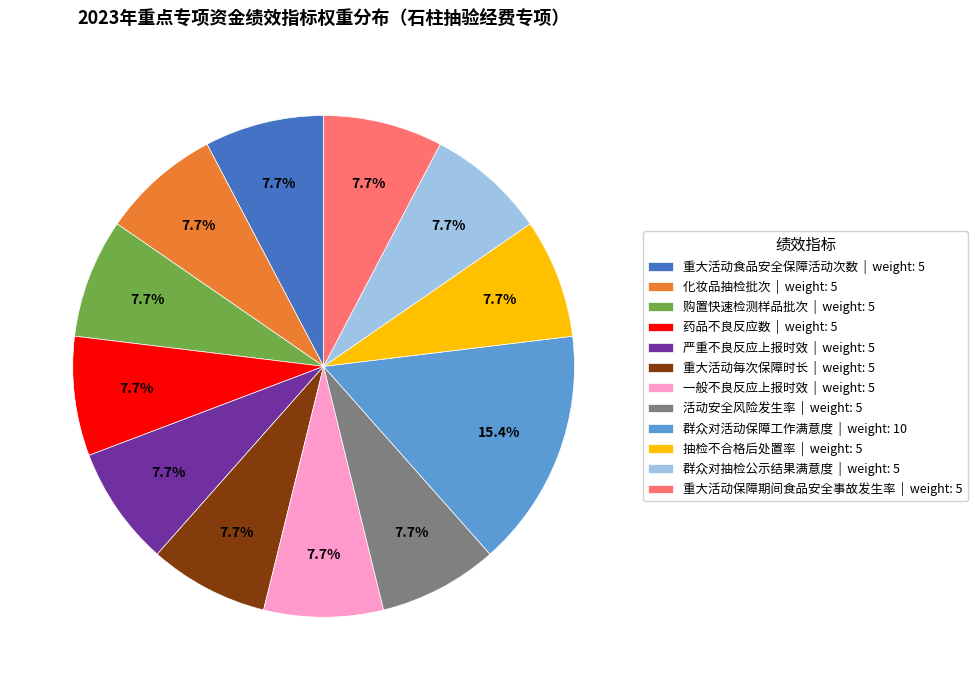

What is the largest slice in the pie chart?

群众对活动保障工作满意度